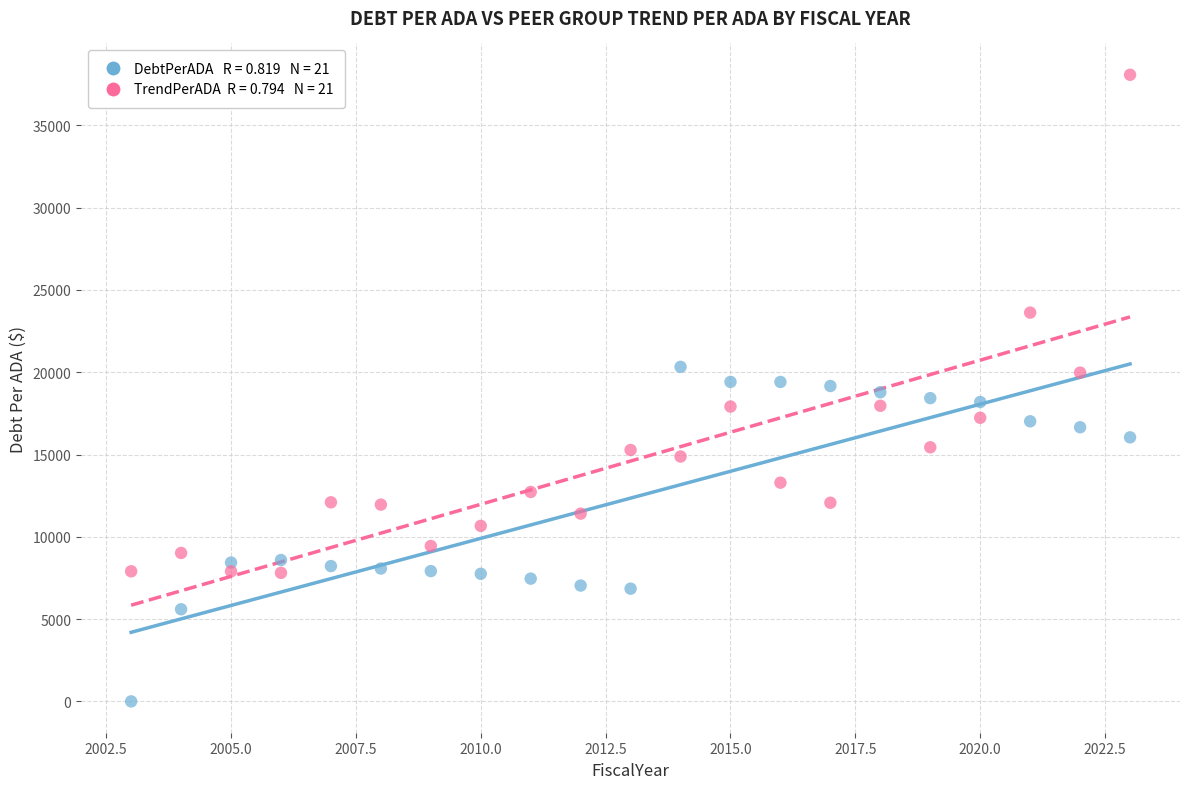

Across all data points, what is the range of Y values (max minus min)?

38073.5